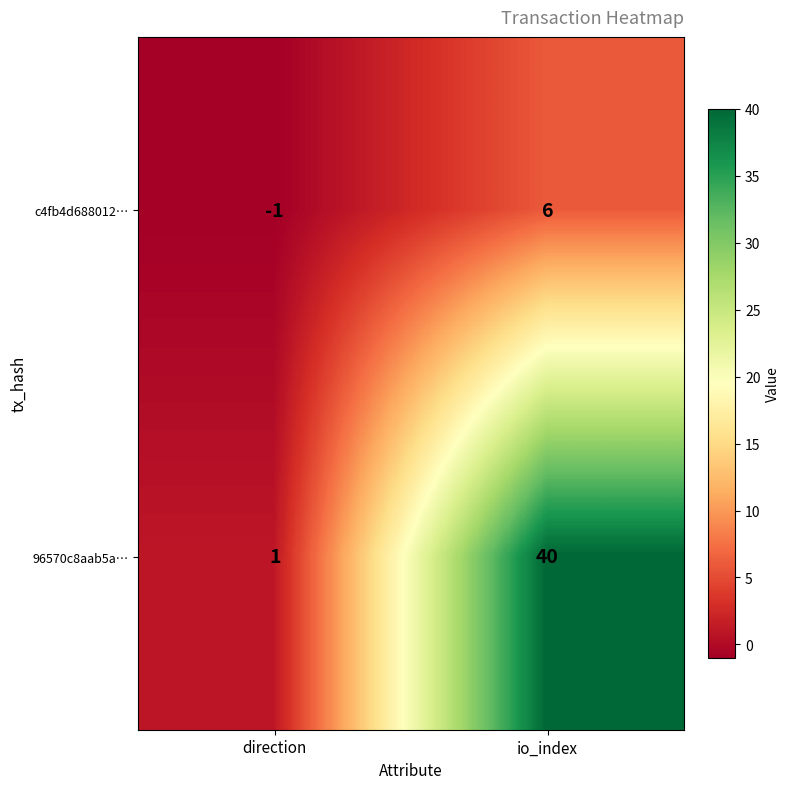

Reading left to right, list all the values displayed in this chart.

c4fb4d688012…: direction=-1	io_index=6
96570c8aab5a…: direction=1	io_index=40